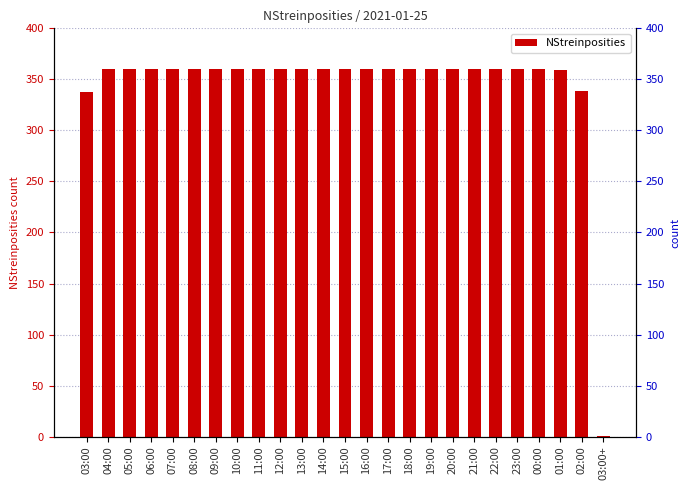

At which label is the value closest to 180?

03:00